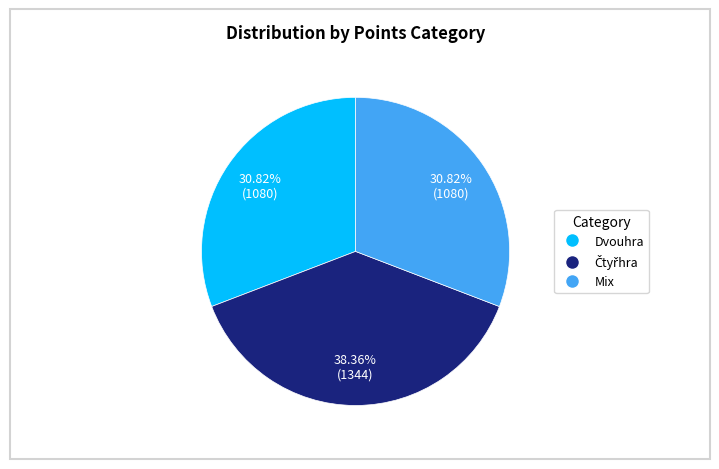

Is there any slice that represents more than half of the pie?

No